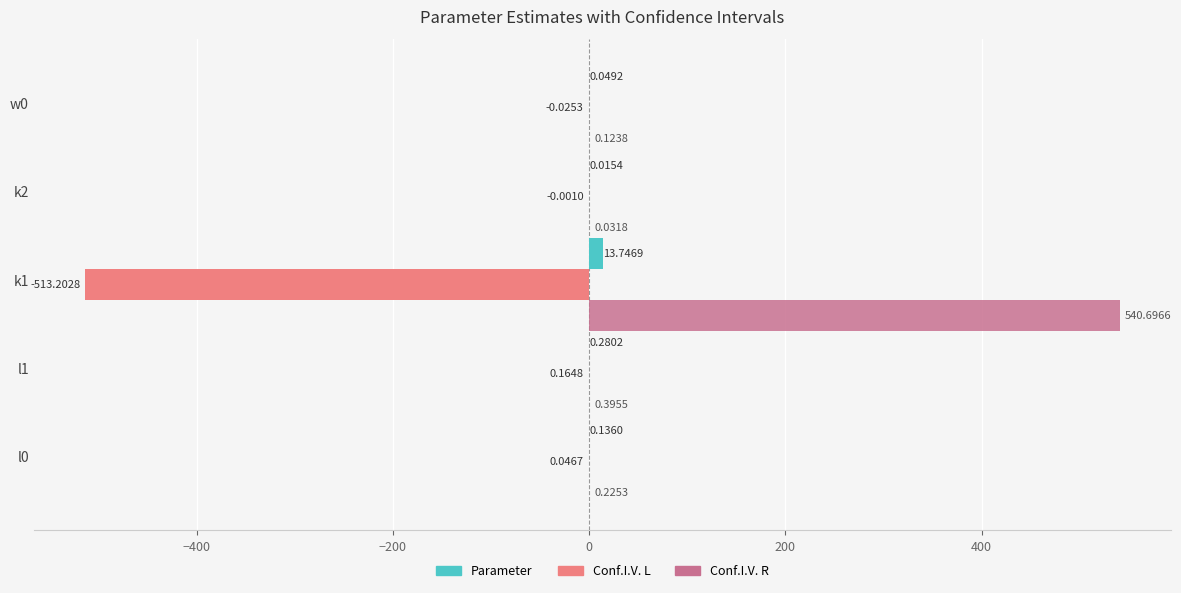

At which category is the sum across all series the highest?

k1